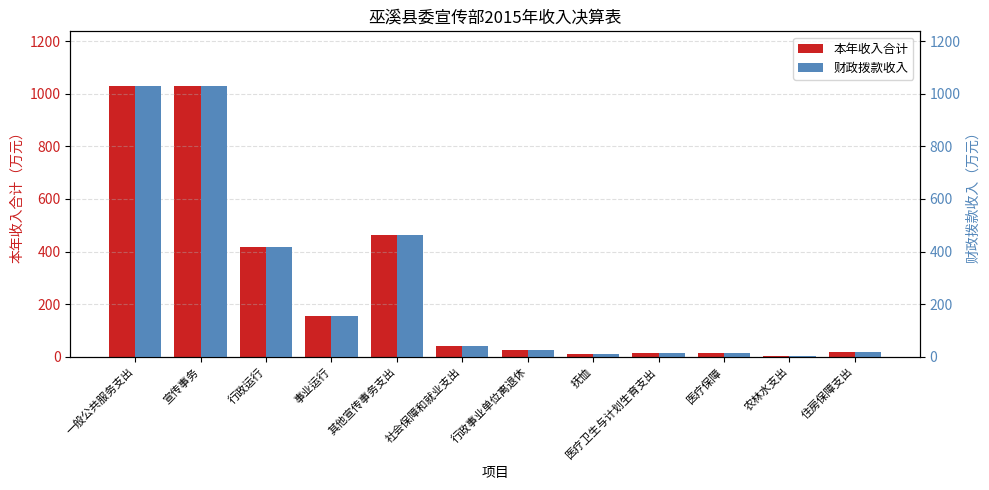

How many series are shown in this chart?

2